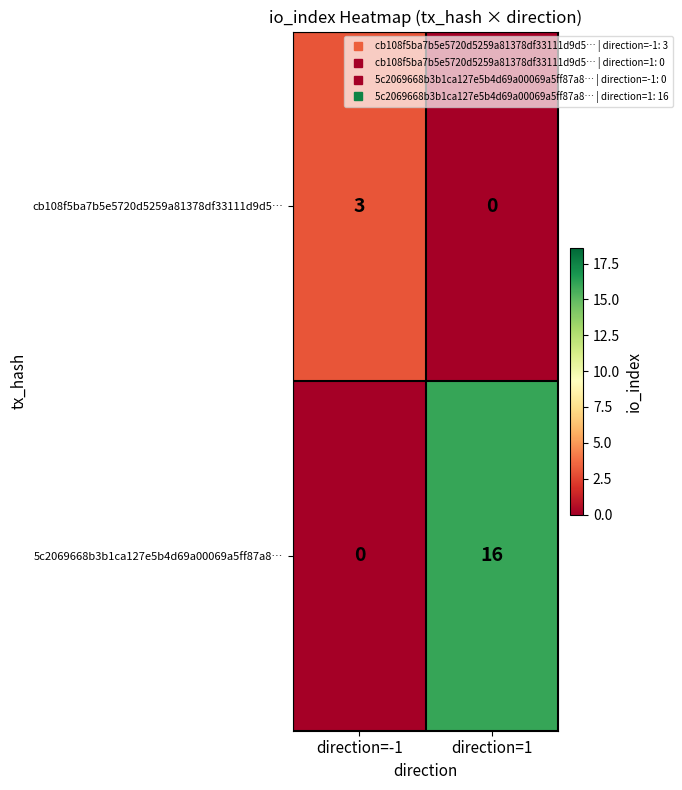

Which series changed the most between direction=-1 and direction=1?

5c2069668b3b1ca127e5b4d69a00069a5ff87a8…